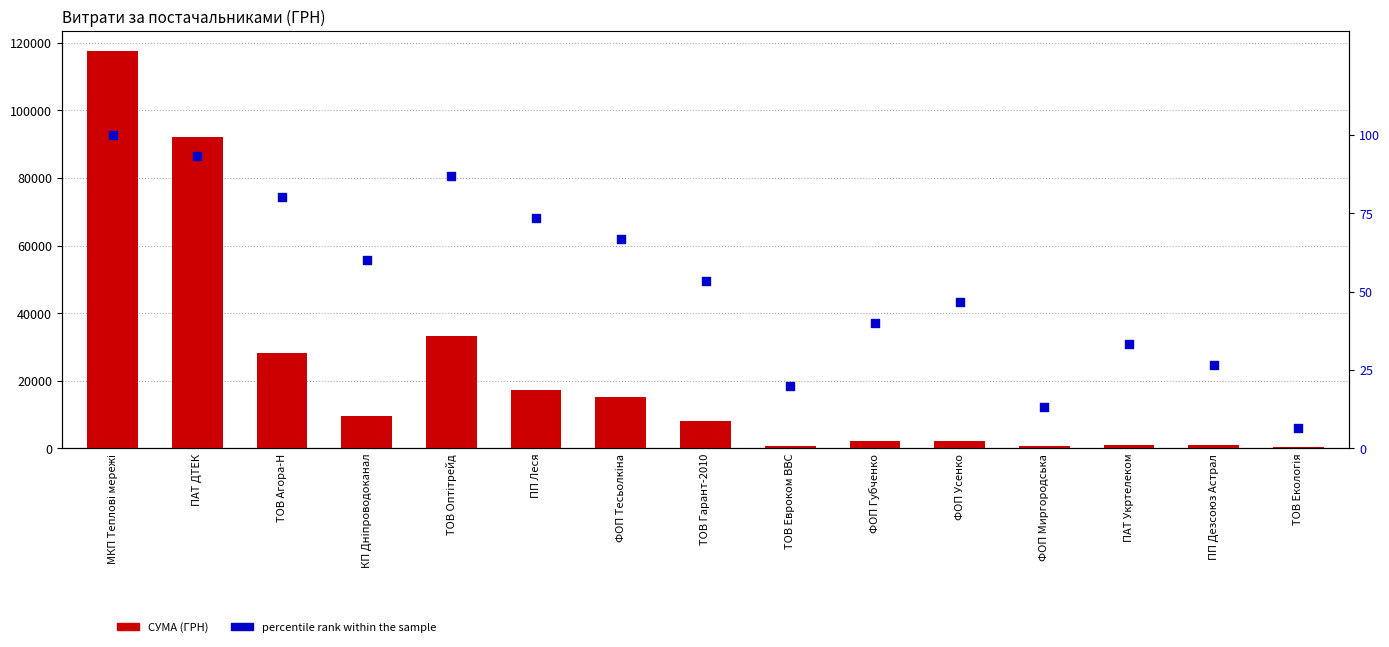

Which series contains the highest Y value?

СУМА (ГРН)